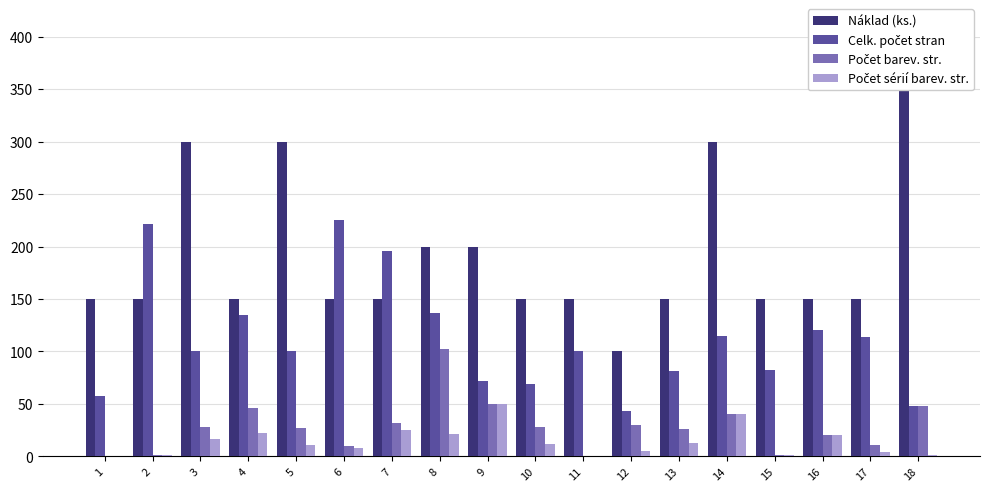

Reading left to right, transcribe all the data shown in this chart.

Náklad (ks.): 150	150	300	150	300	150	150	200	200	150	150	100	150	300	150	150	150	400
Celk. počet stran: 58	221	100	135	100	225	196	137	72	69	100	43	81	115	82	120	114	48
Počet barev. str.: 0	1	28	46	27	10	32	102	50	28	0	30	26	40	1	20	11	48
Počet sérií barev. str.: 0	1	17	22	11	8	25	21	50	12	0	5	13	40	1	20	4	1